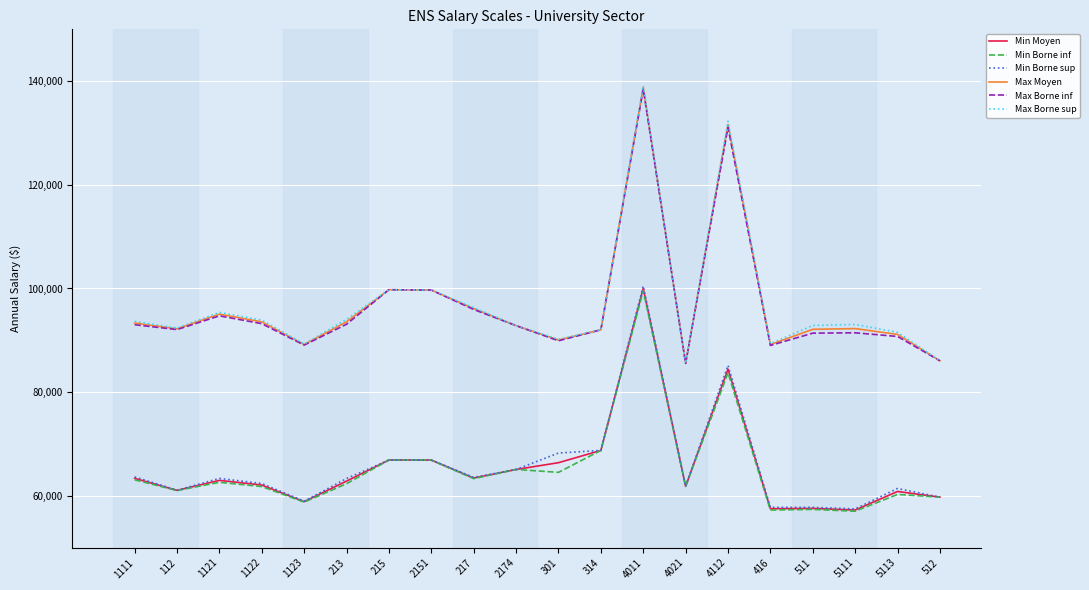

What is the difference between the maximum and second lowest values in the Max Moyen series?

52747